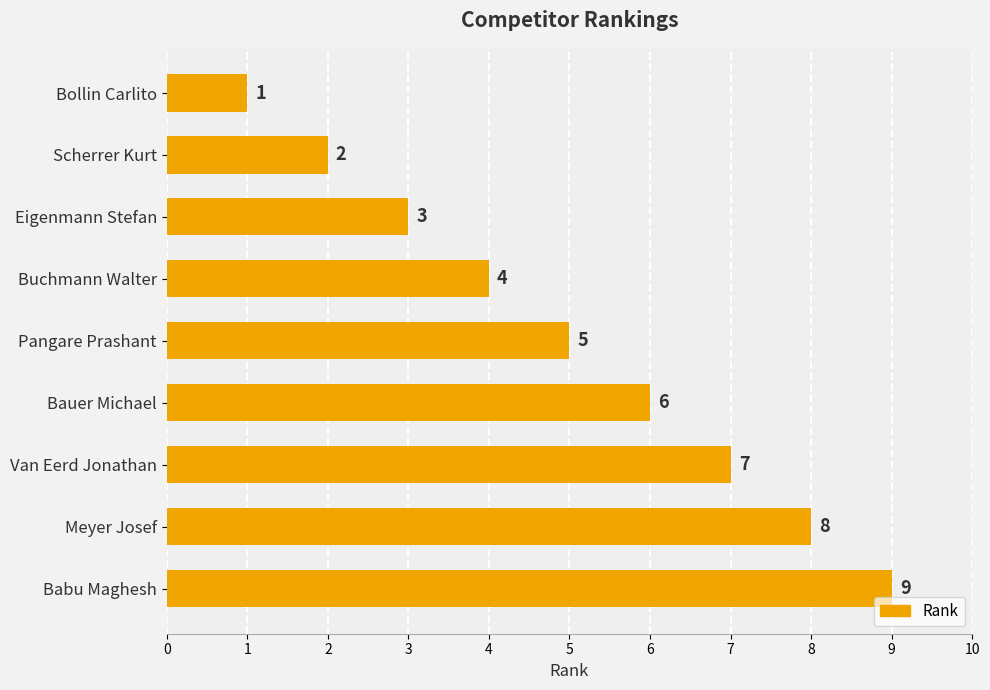

How many values are between 3 and 7?

5